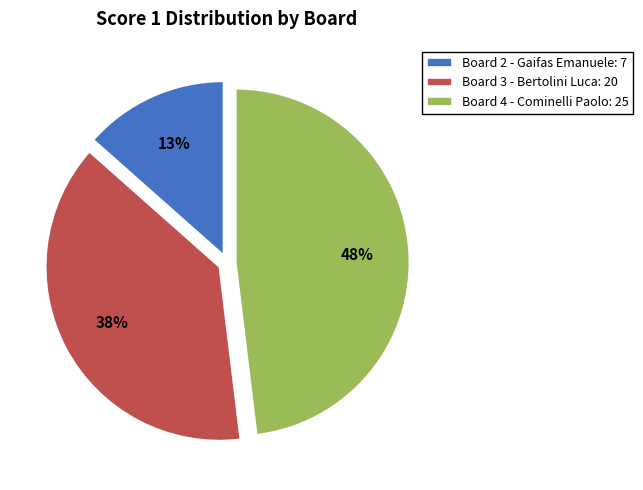

Combined, do Board 2 - Gaifas Emanuele and Board 3 - Bertolini Luca account for over 50%?

Yes